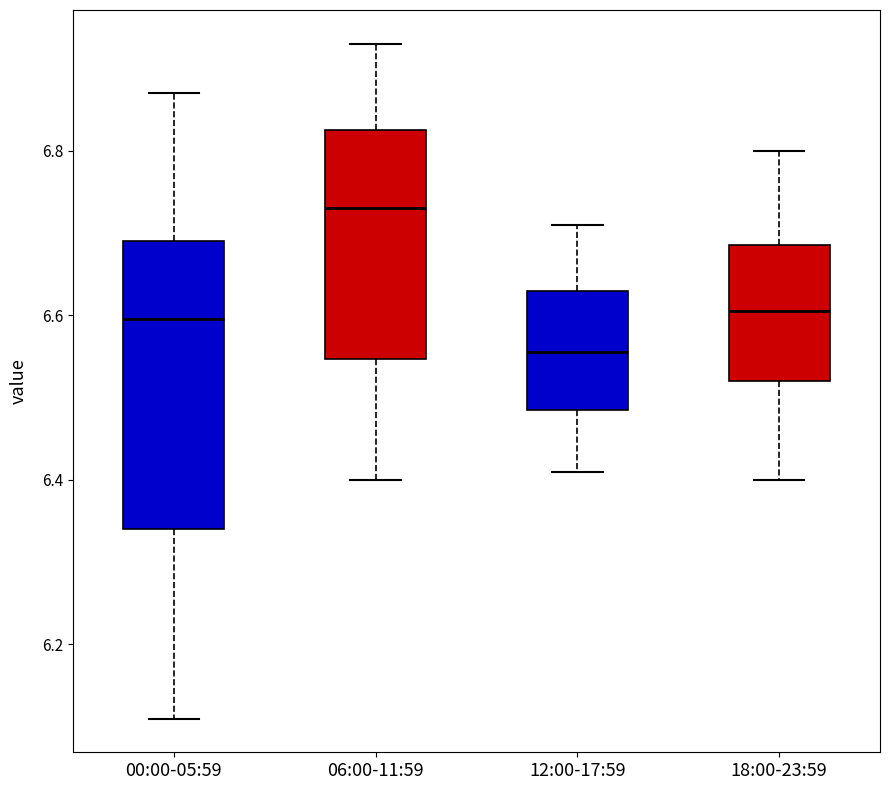

Where does the lower whisker of the box for 18:00-23:59 end on the y-axis? The values are not printed on the chart, so give them approximately, as read against the axis.

6.40